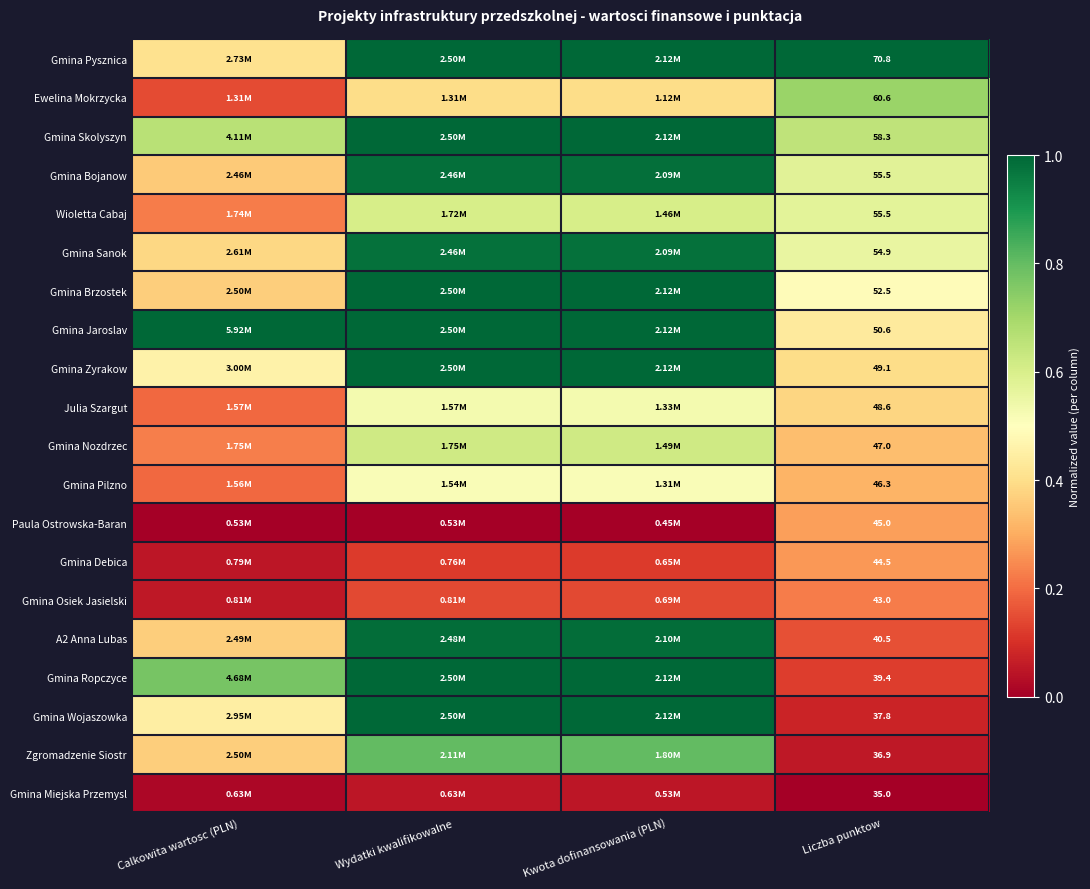

At which category does the chart reach its minimum across all series?

Calkowita wartosc (PLN)